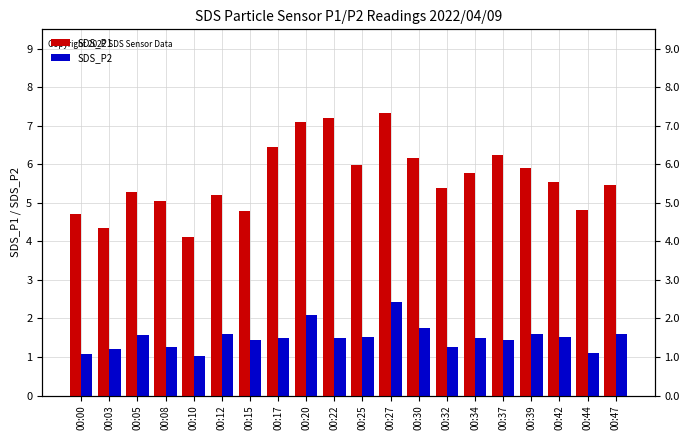

What is the value of the SDS_P2 bar at the 11th from the left?

1.5